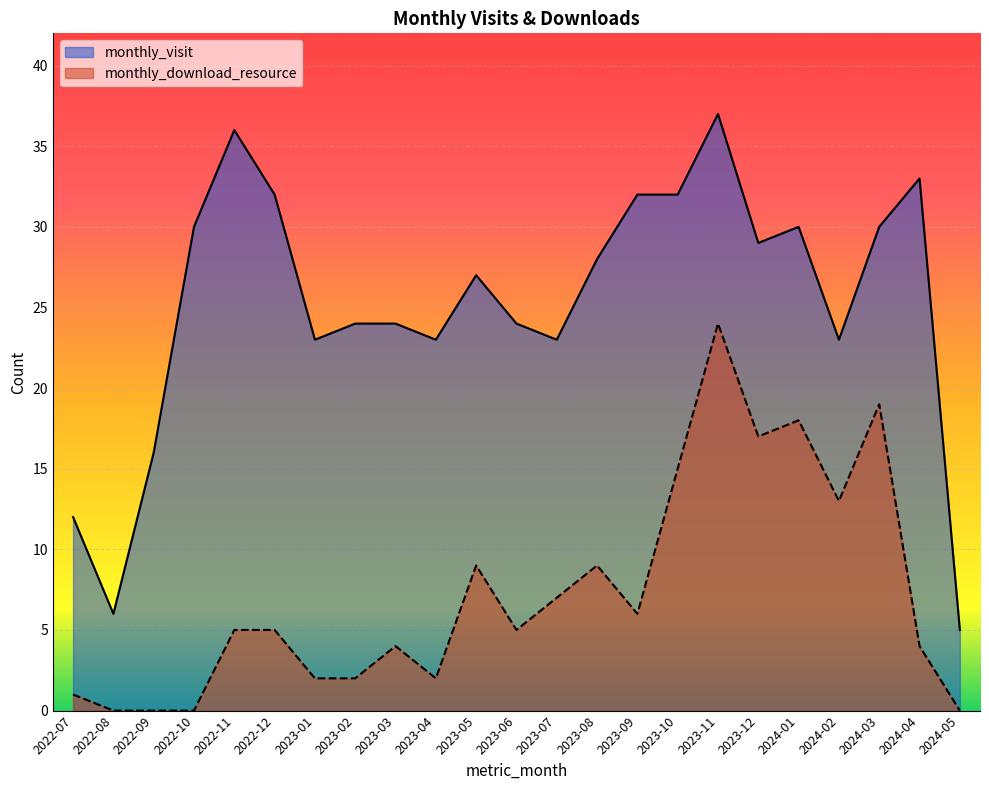

Between 2022-08 and 2022-12, which is larger?

2022-12